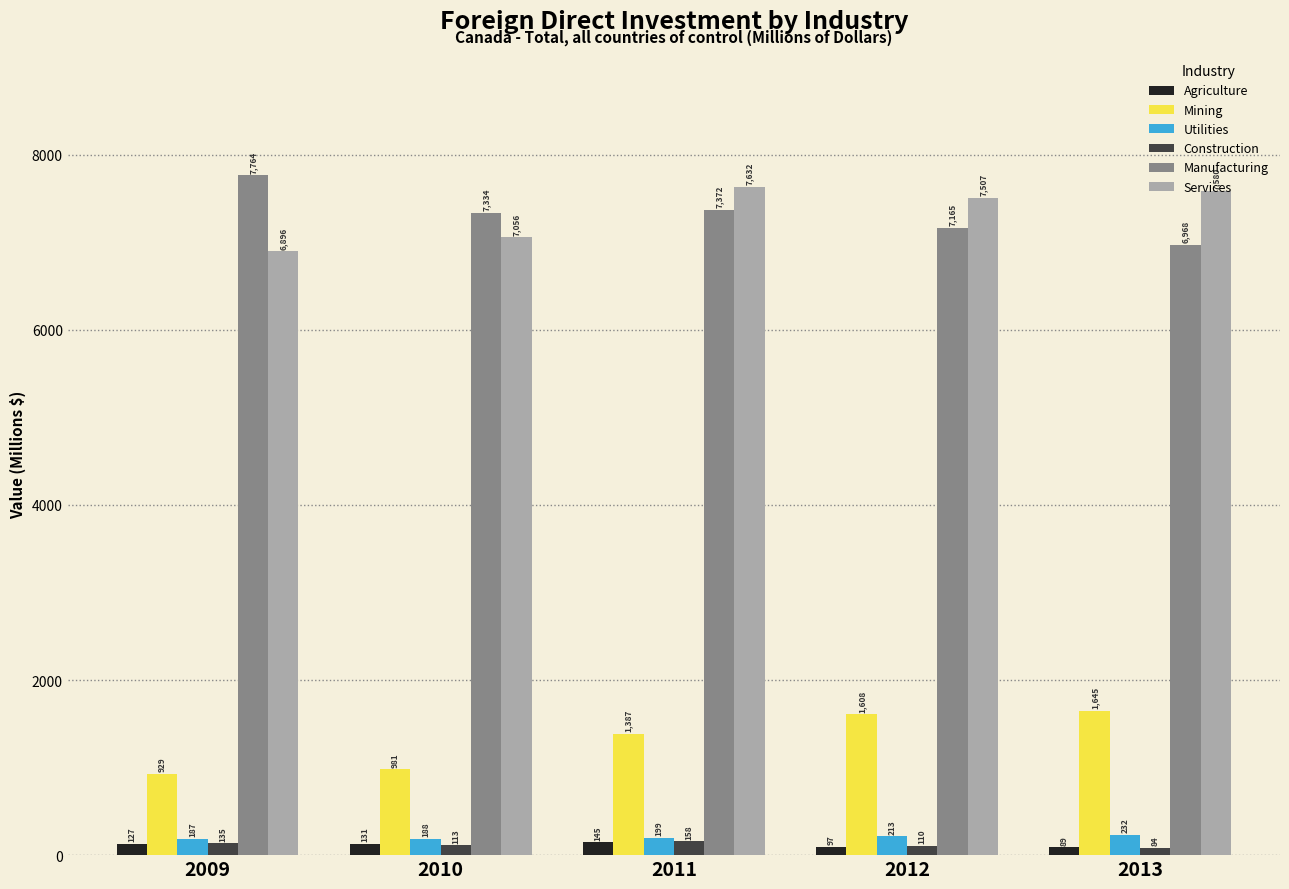

True or false: Manufacturing has a value of 7334 at 2010.

True